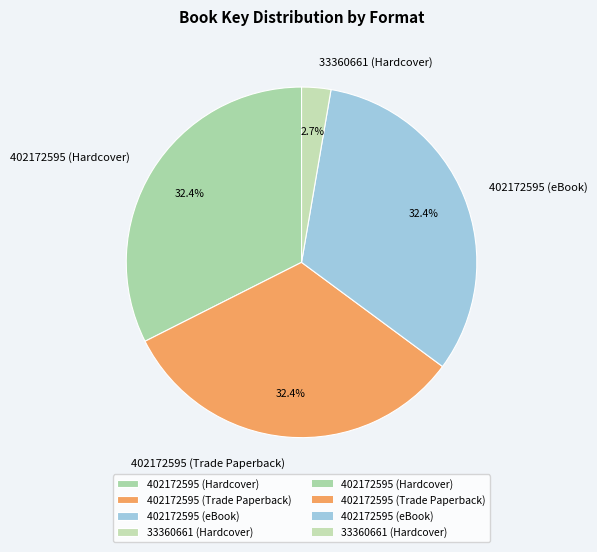

To the nearest percent, what is the average slice percentage?

25%